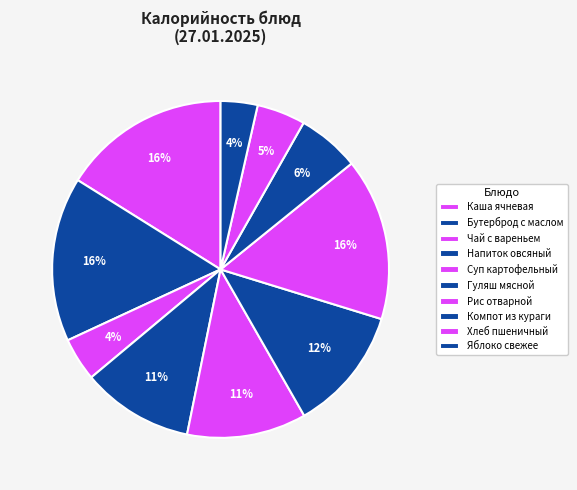

What percentage is the Яблоко свежее slice, to the nearest percent?

4%